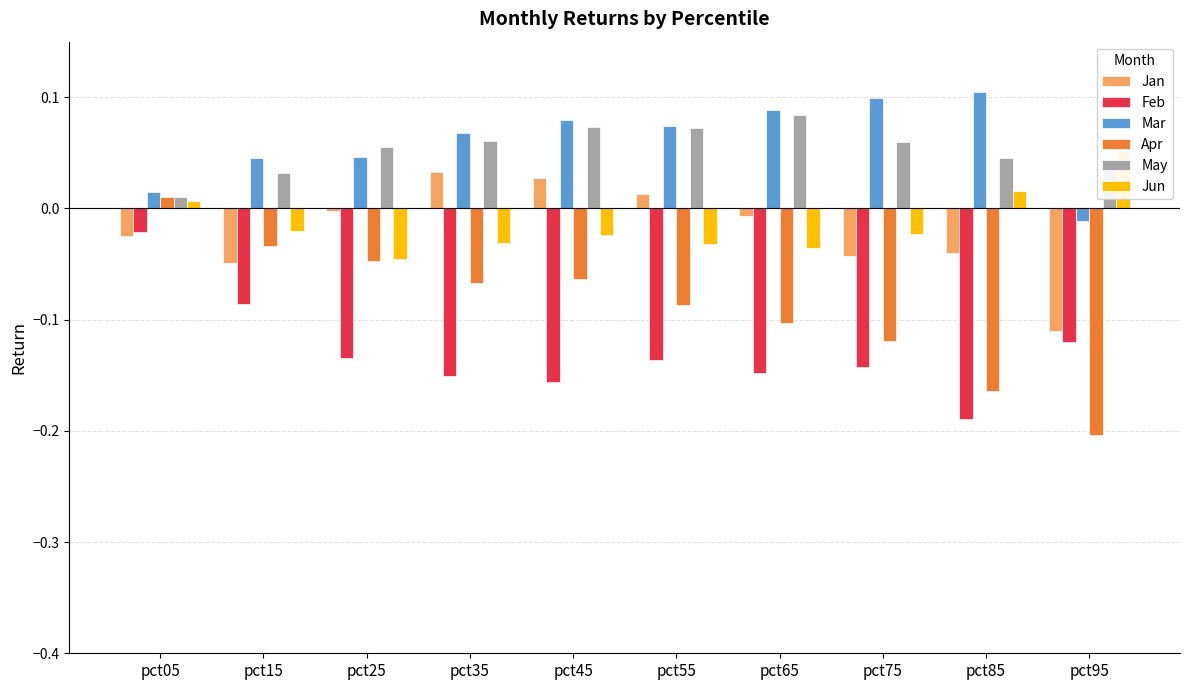

Which series changed the most between pct15 and pct65?

Apr